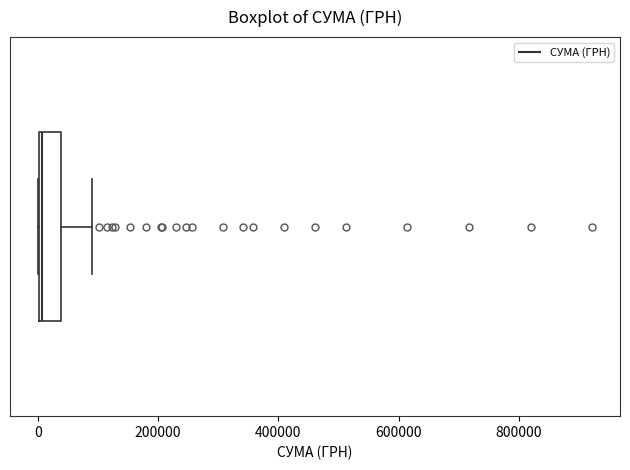

Where is the right edge of the box on the x-axis? The values are not printed on the chart, so give them approximately, as read against the axis.

40000